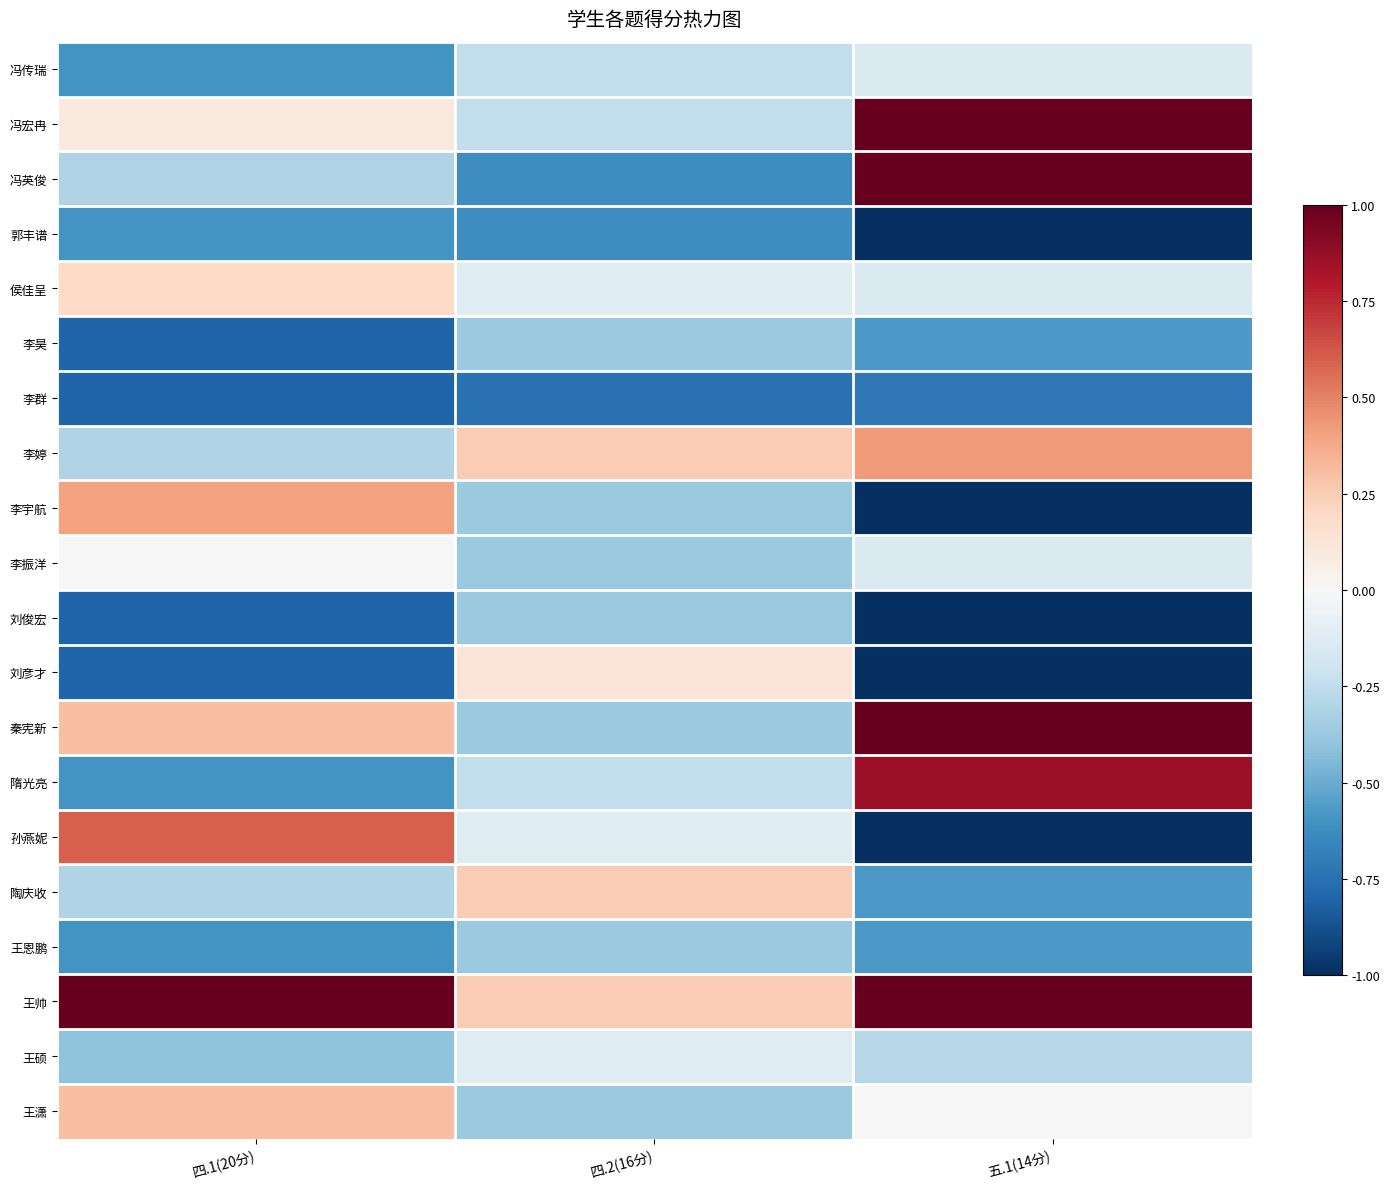

Which has a higher value, 四.2(16分) or 五.1(14分)?

五.1(14分)